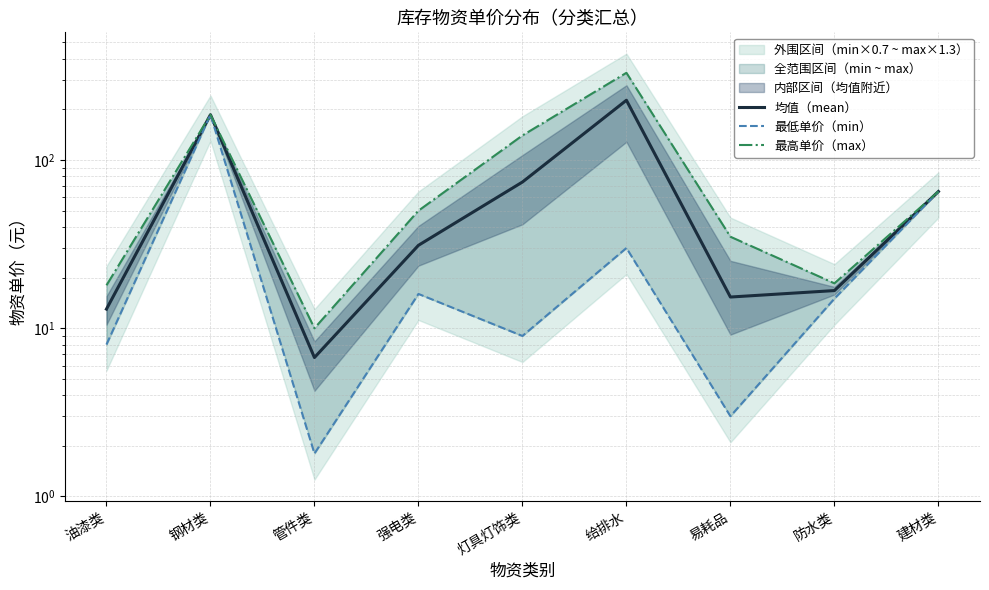

True or false: 均值（mean） and 最高单价（max） intersect in this chart.

False